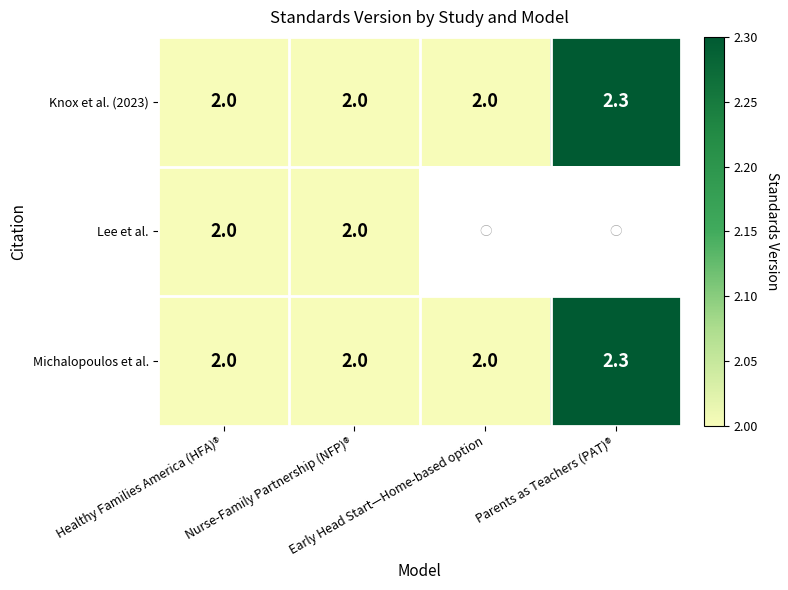

What is the sum of the Knox et al. (2023) values at Early Head Start—Home-based option and Nurse-Family Partnership (NFP)®?

4.0